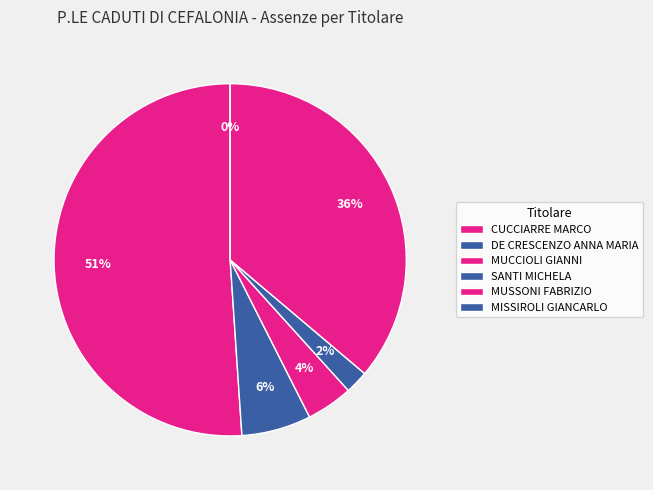

The DE CRESCENZO ANNA MARIA slice represents 1% of the pie. True or false?

False